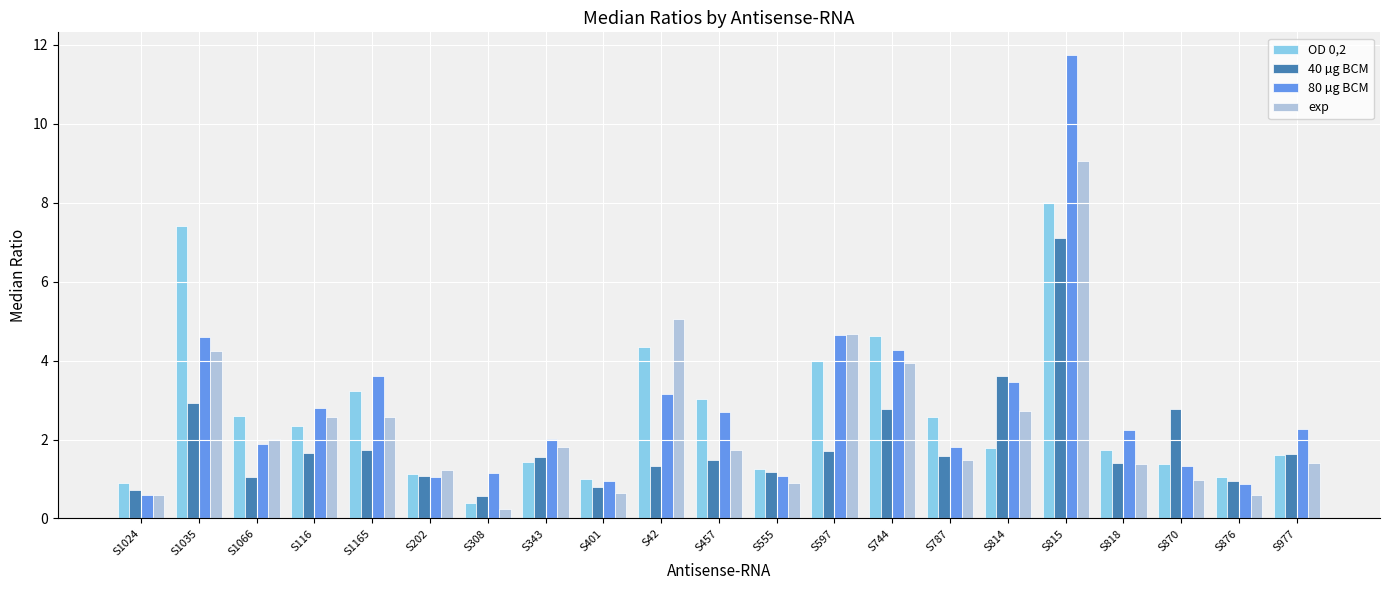

At which label is OD 0,2 closest to 4?

S597